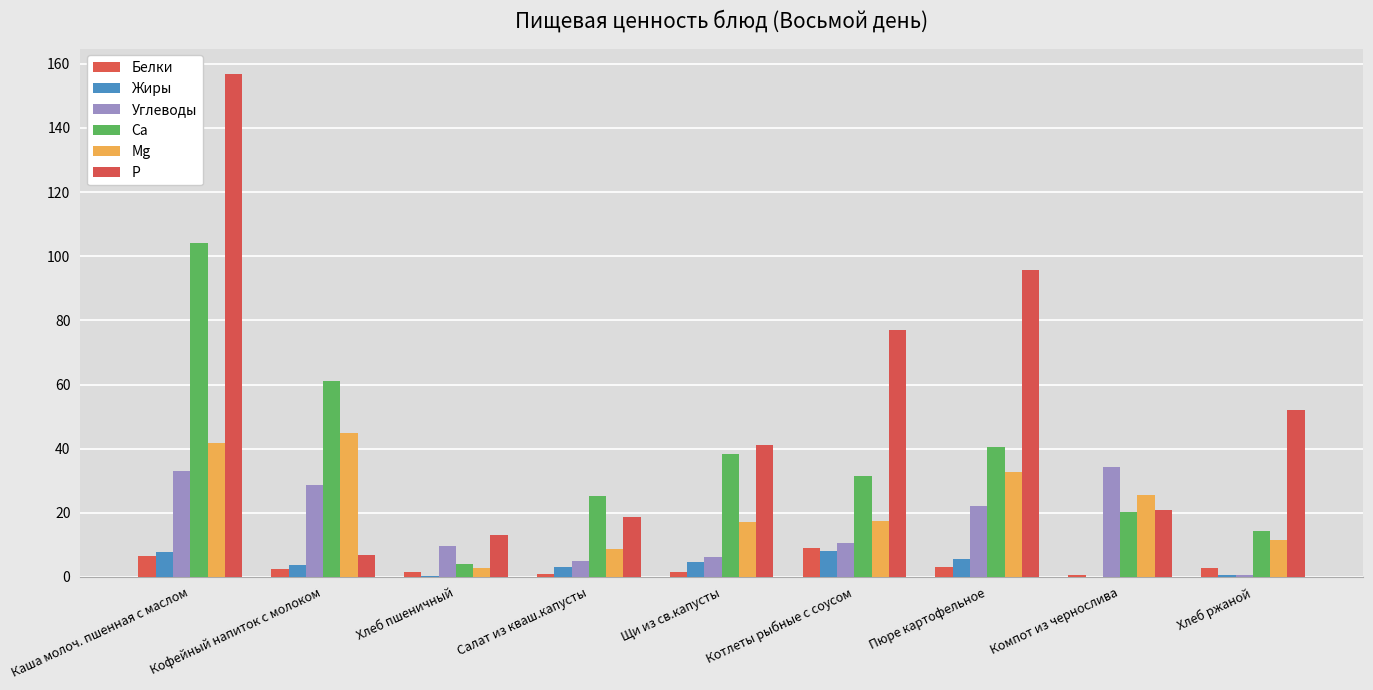

Count the number of categories in the chart.

9